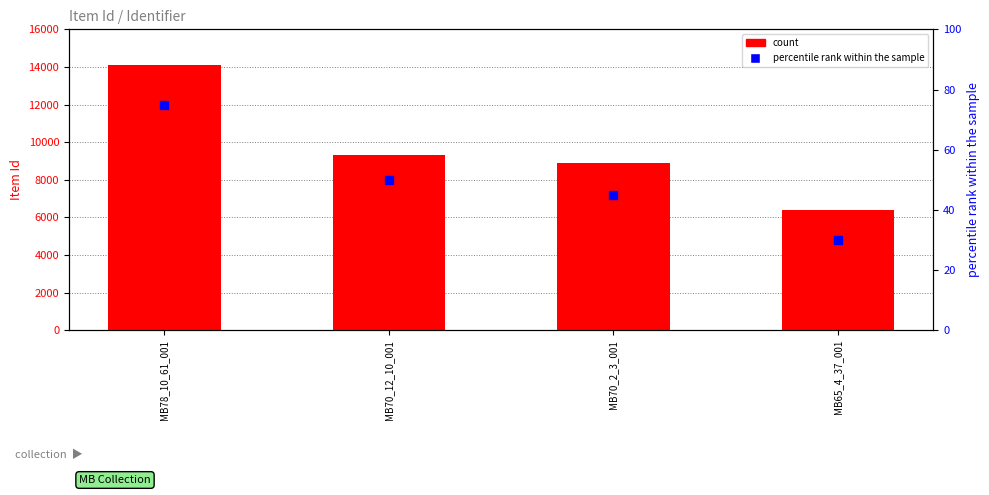

Is the value of count at MB65_4_37_001 greater than the value of percentile rank within the sample at MB78_10_61_001?

Yes